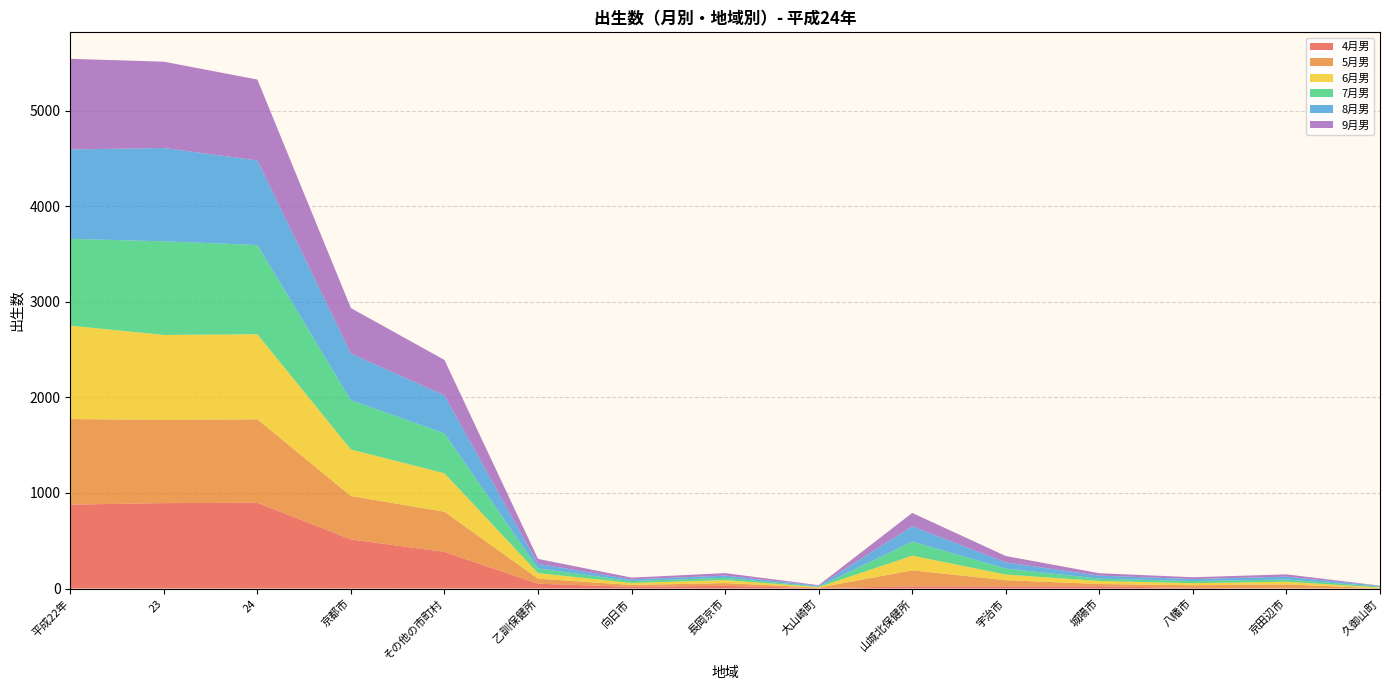

What are all the series names shown in the legend?

4月男, 5月男, 6月男, 7月男, 8月男, 9月男